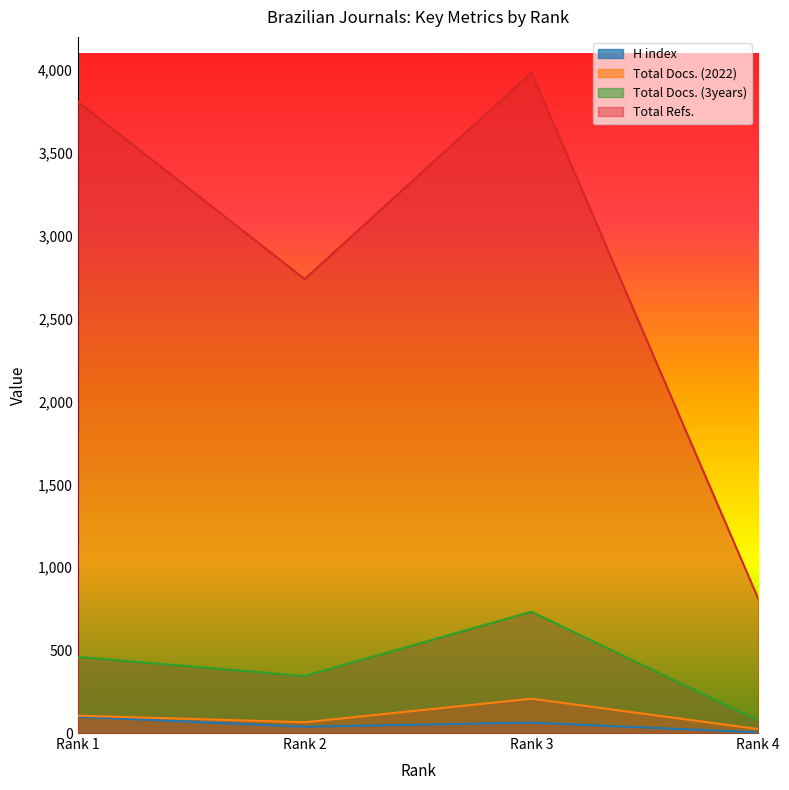

What are all the series names shown in the legend?

H index, Total Docs. (2022), Total Docs. (3years), Total Refs.